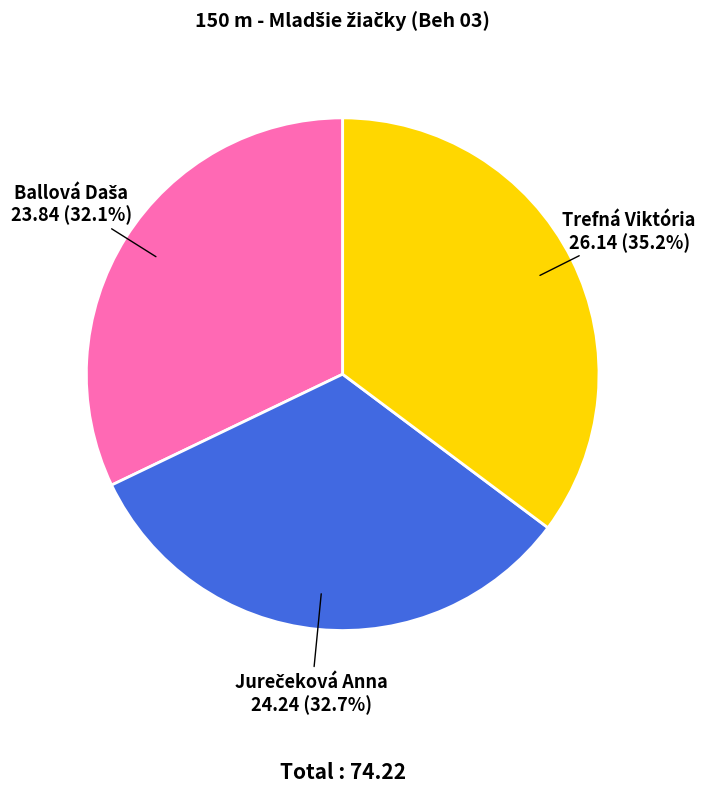

How much of the chart is everything except Trefná Viktória?

64.8%